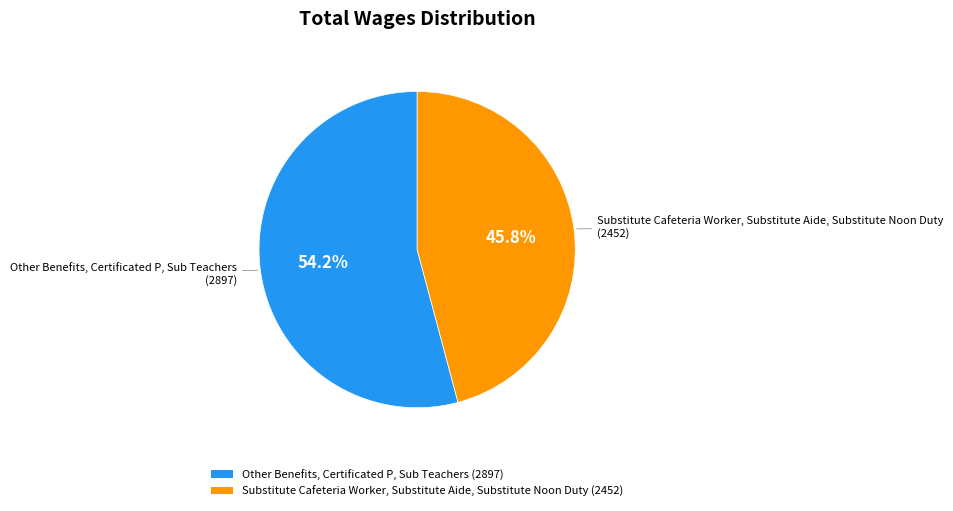

True or false: Substitute Cafeteria Worker, Substitute Aide, Substitute Noon Duty accounts for 46% of the total.

True